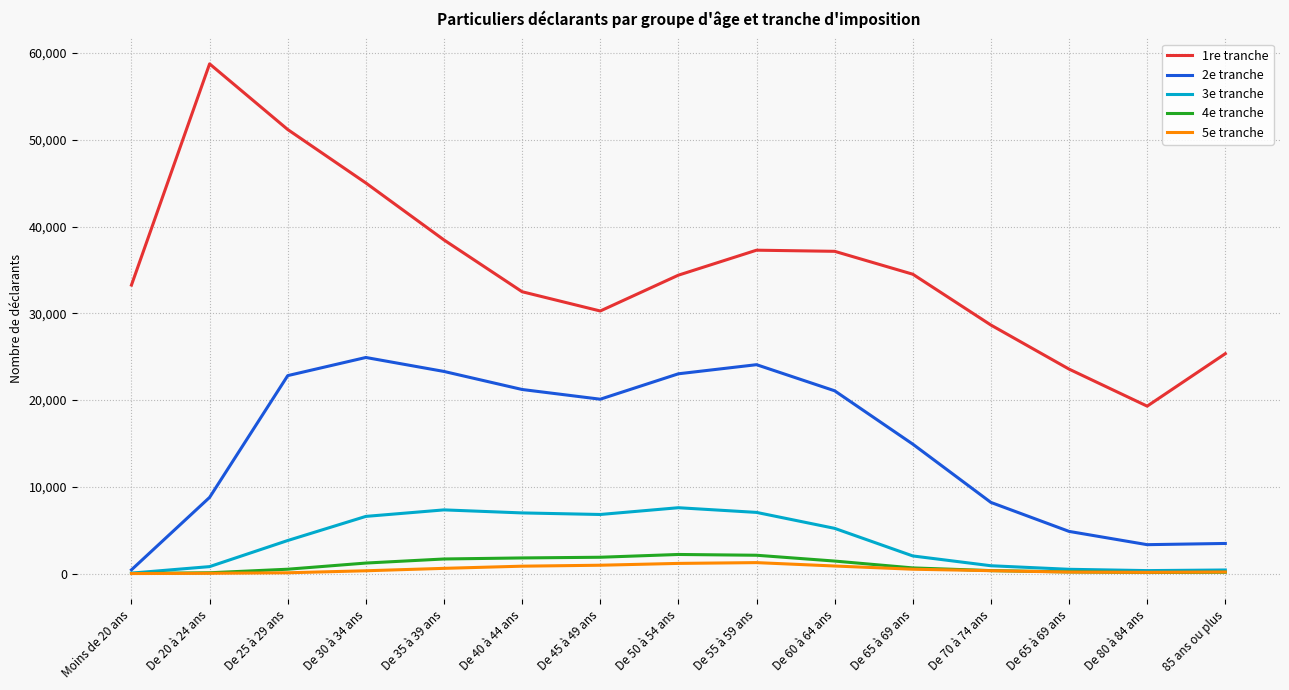

At how many categories does at least one series exceed 12823?

15